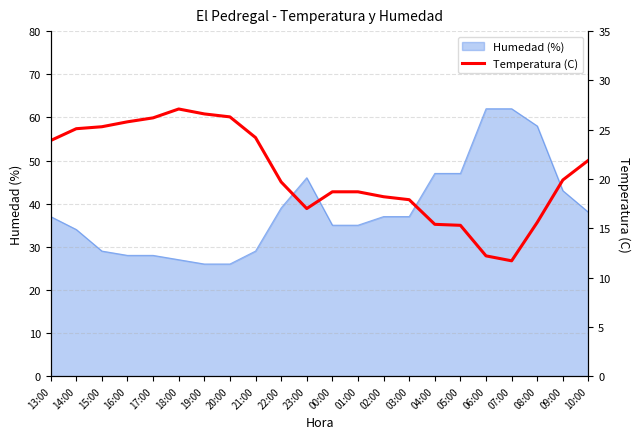

Read the value at 10:00.

21.9